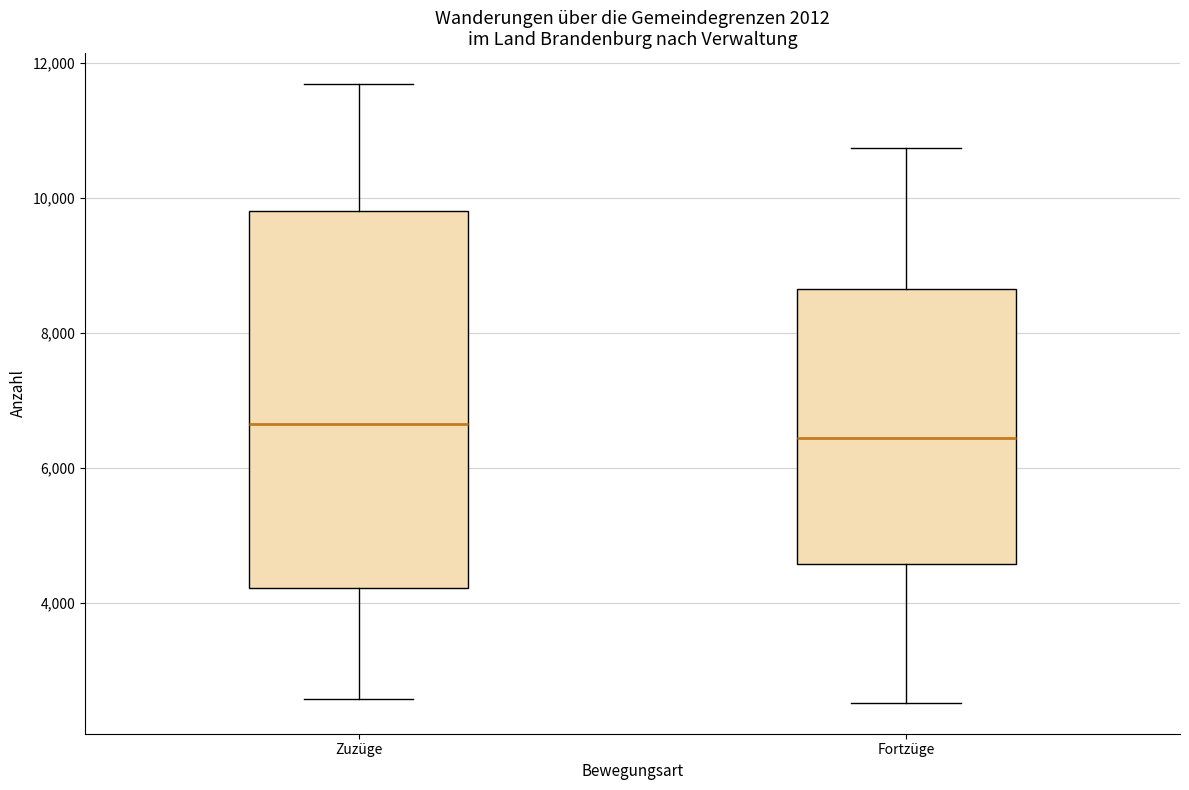

Reading left to right, transcribe this box plot: for each box, give where its median line is, the range the box spans, and where its two whiskers end, as read against the y-axis. The values are not printed on the chart, so give them approximately, as read against the axis.

Zuzüge: median 6600, box 4200 to 9800, whiskers 2600 to 11600
Fortzüge: median 6400, box 4600 to 8600, whiskers 2600 to 10800